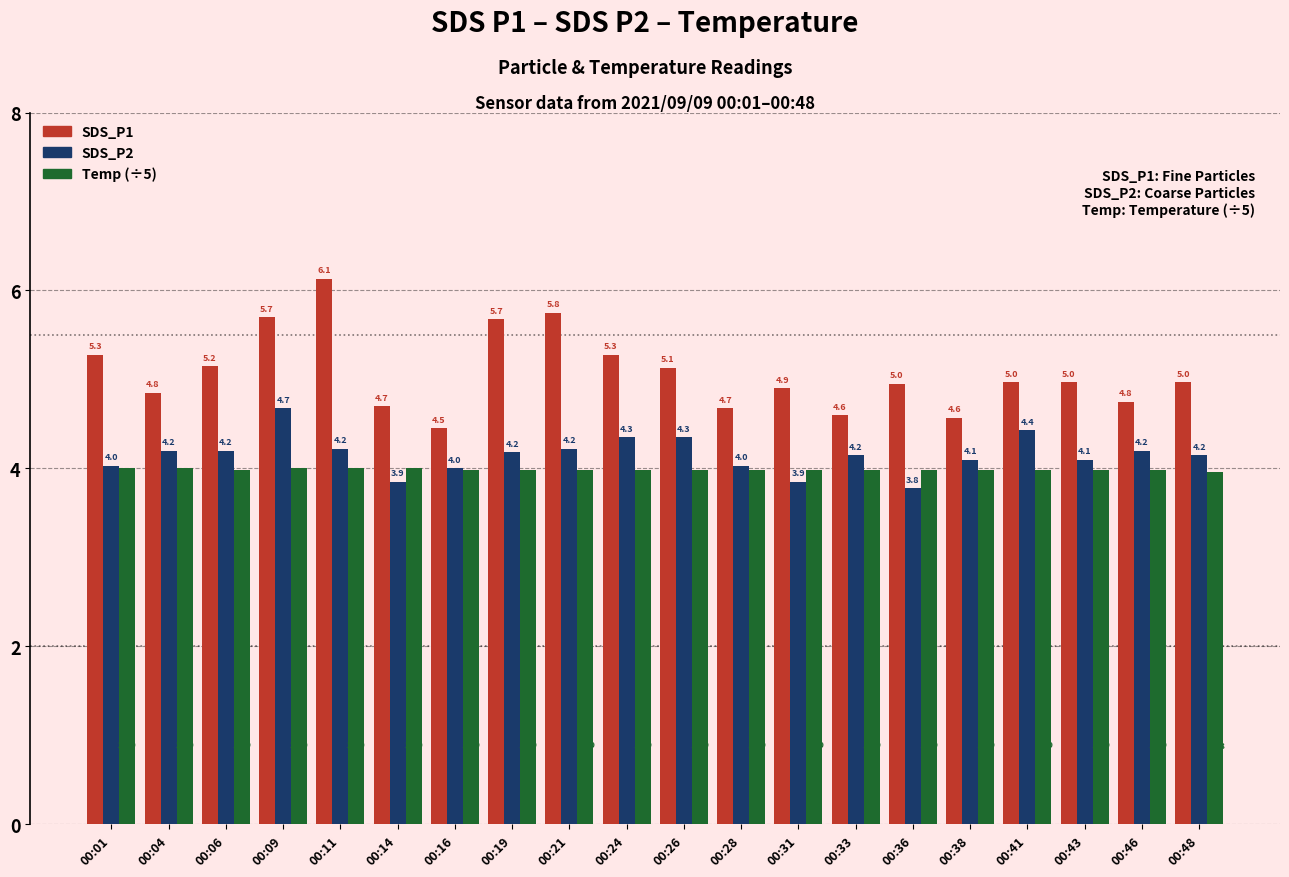

Which category has the highest value across all series?

00:11